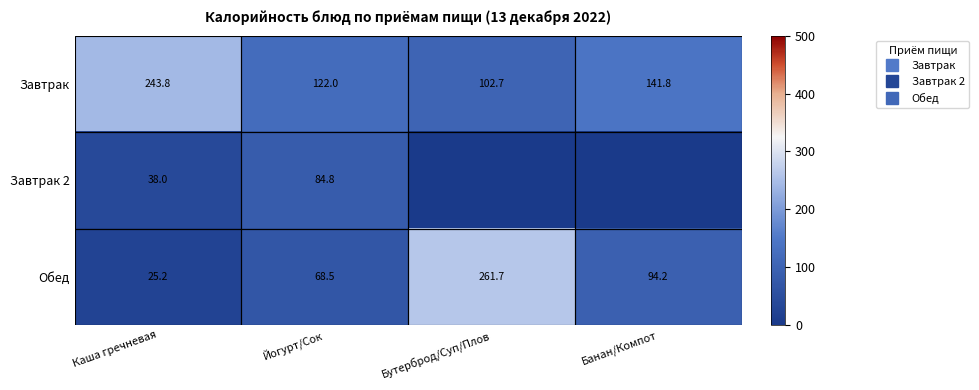

What is the difference between the maximum and second lowest values in the Завтрак series?

121.8